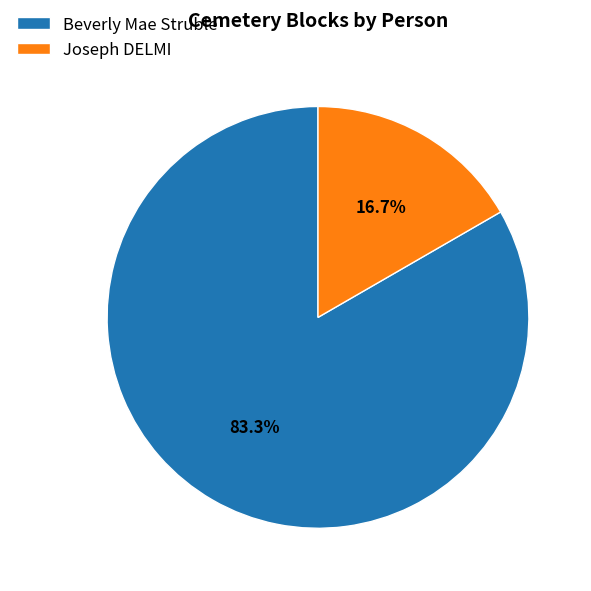

Rank the categories by value from highest to lowest.

Beverly Mae Struble, Joseph DELMI